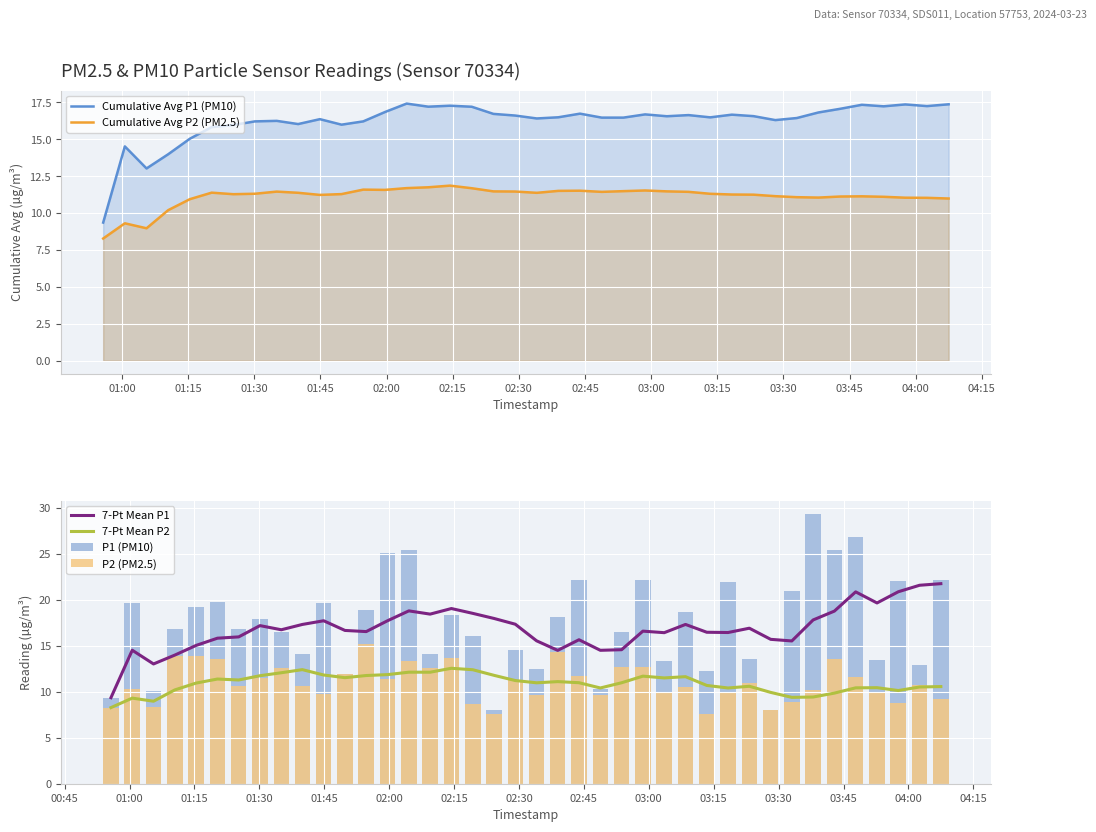

At how many categories does at least one series exceed 20?

12